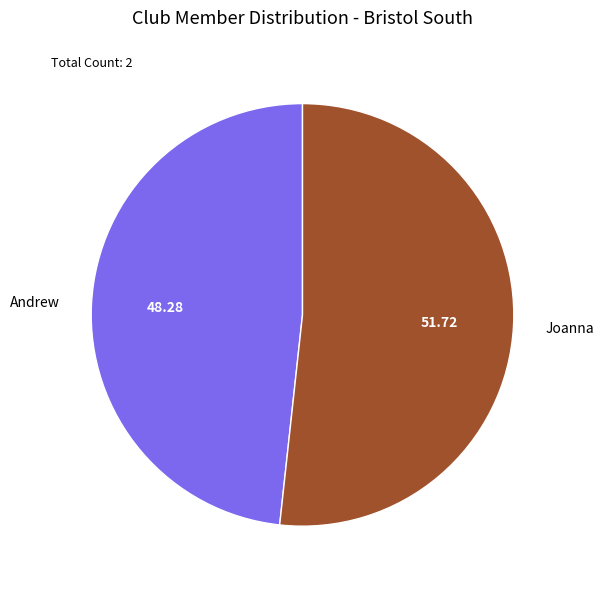

Approximately how many times larger is the value at Andrew compared to Joanna?

0.9